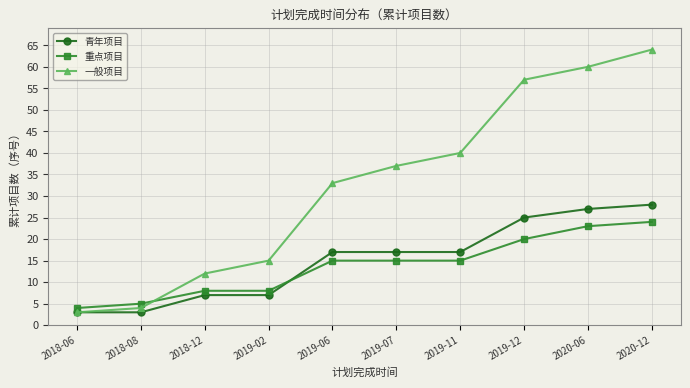

How many lines are shown in the chart?

3